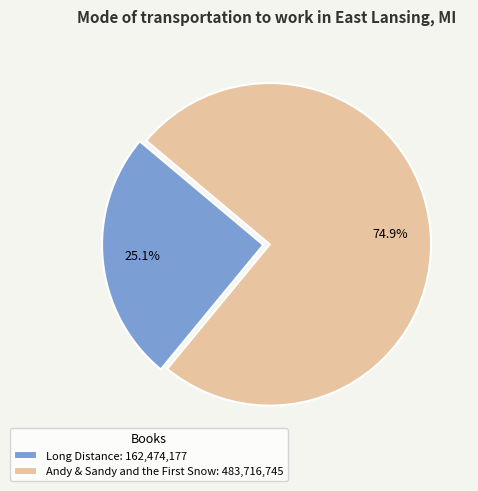

Count the number of slices in the pie.

2